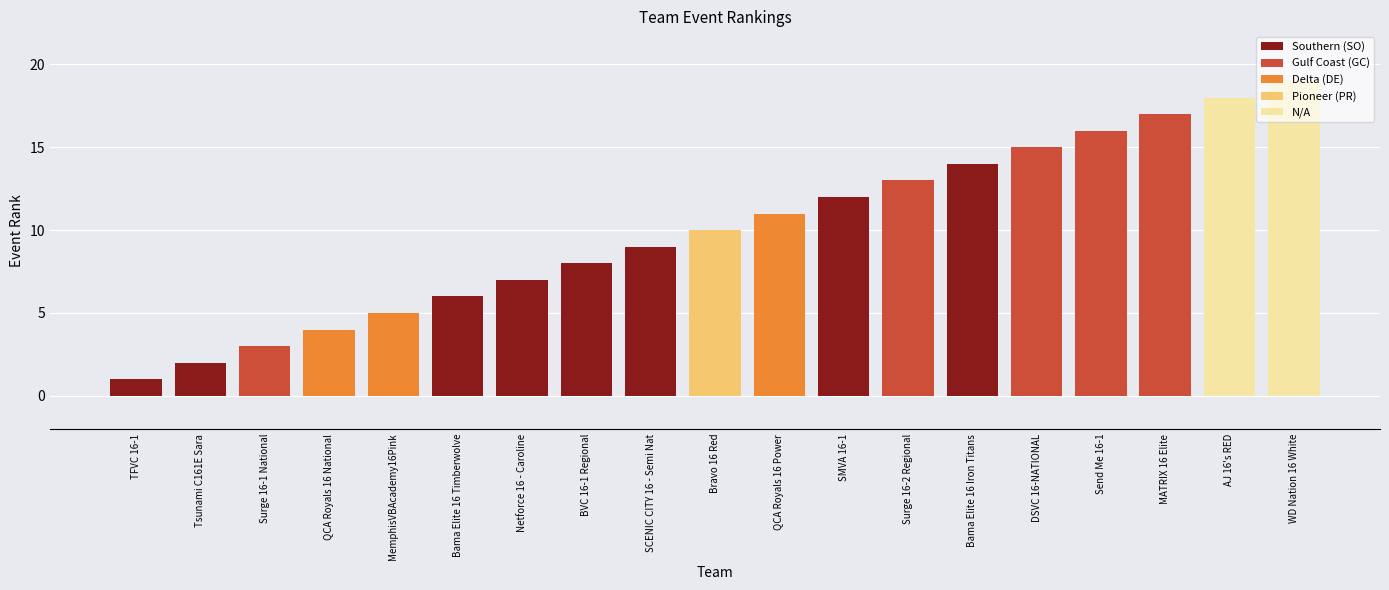

Reading right to left, extract all data points from this chart.

19	18	17	16	15	14	13	12	11	10	9	8	7	6	5	4	3	2	1